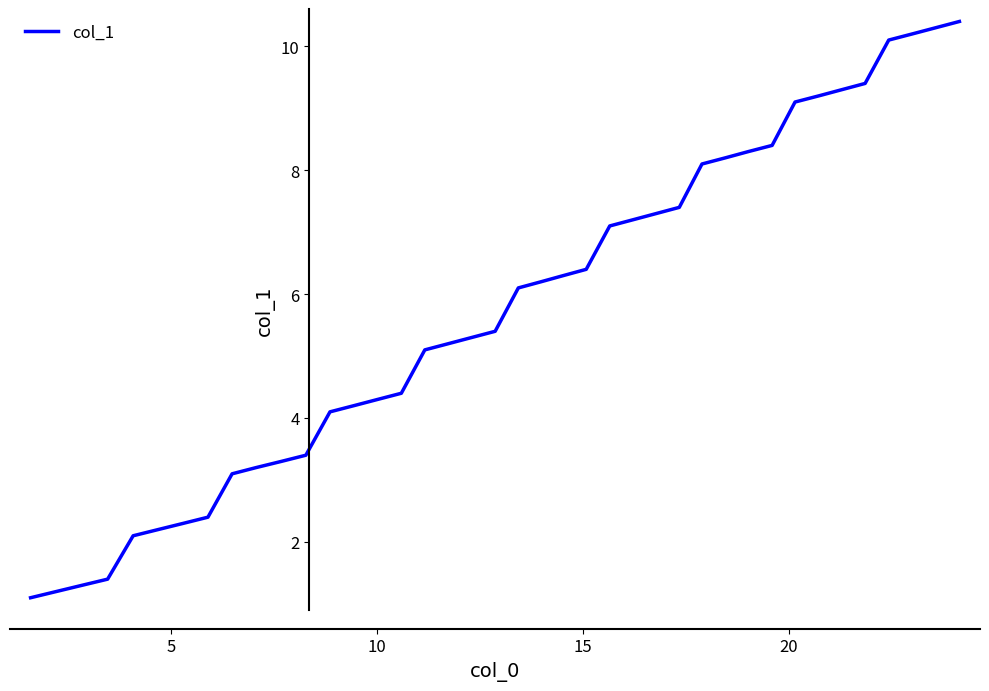

What is the difference between the maximum and minimum values?

9.3